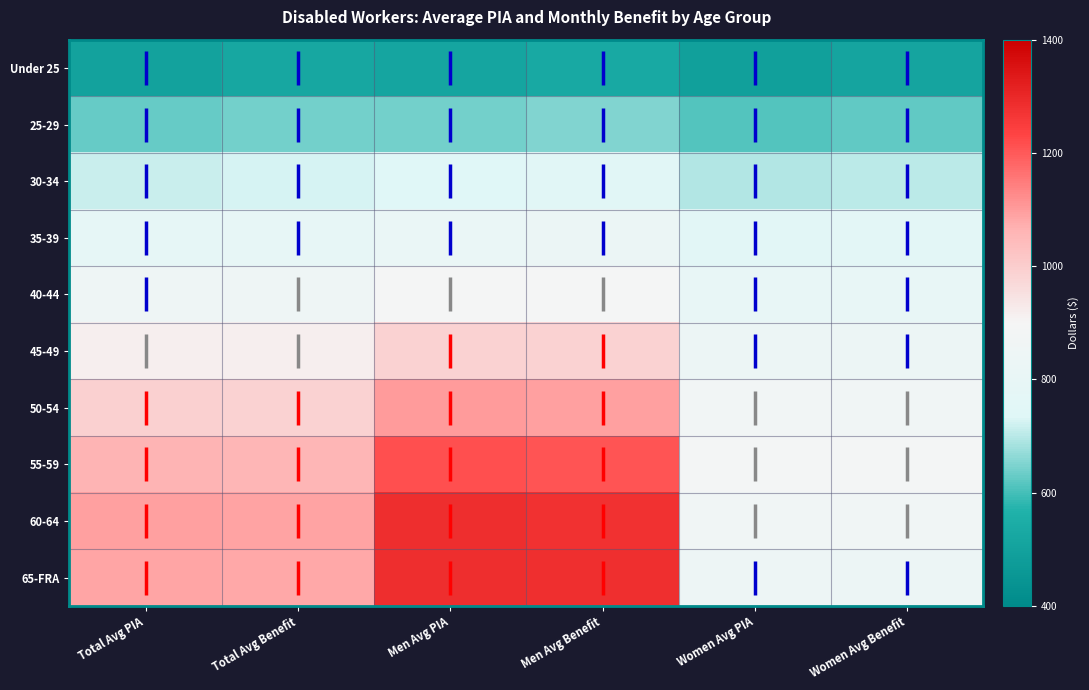

What is the average value of the 60-64 series?

1079.2